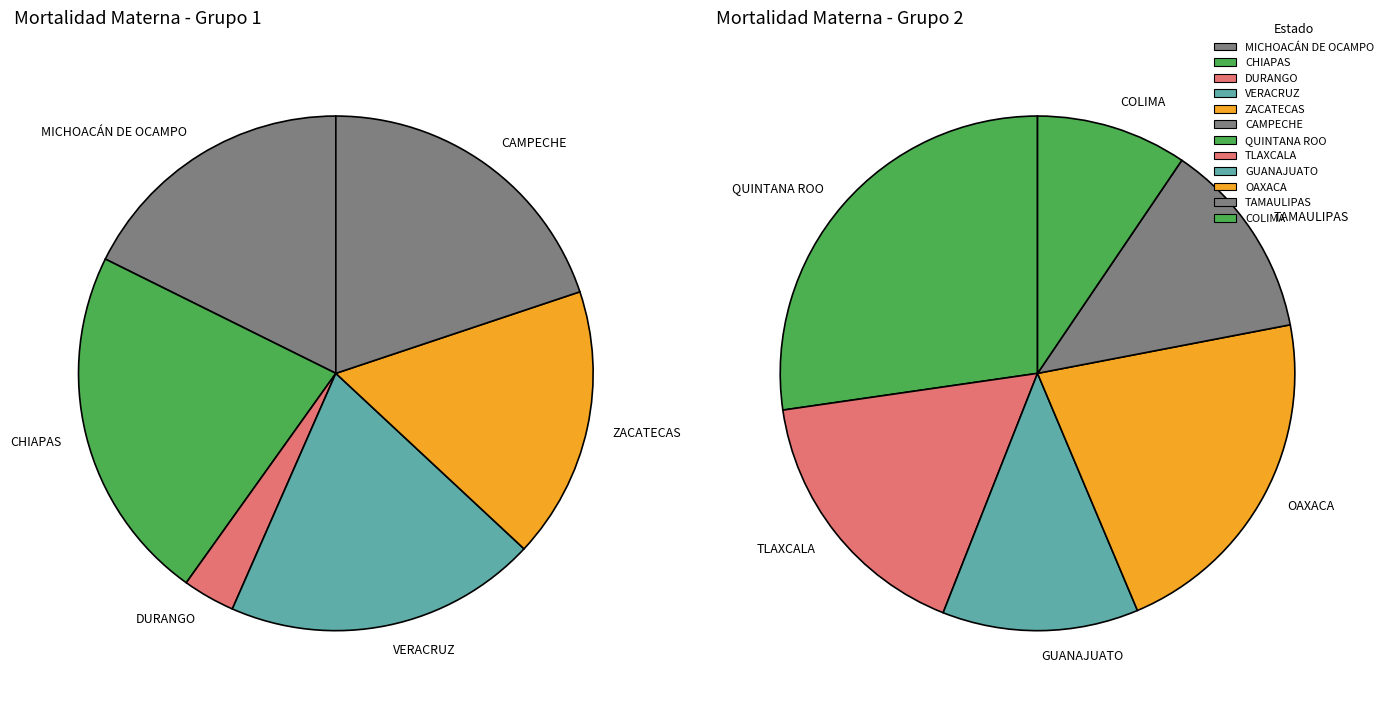

Does MICHOACÁN DE OCAMPO account for over 50% of the chart?

No